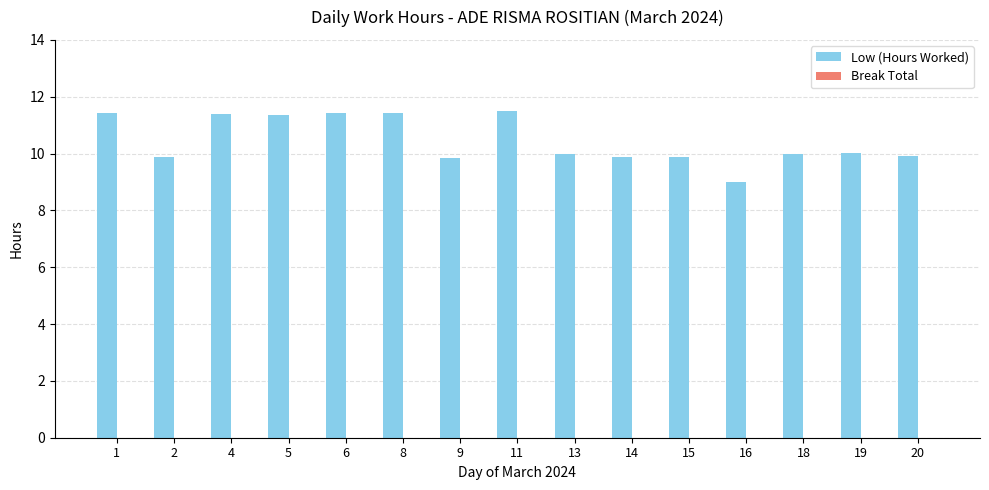

How many bars are there in total?

15